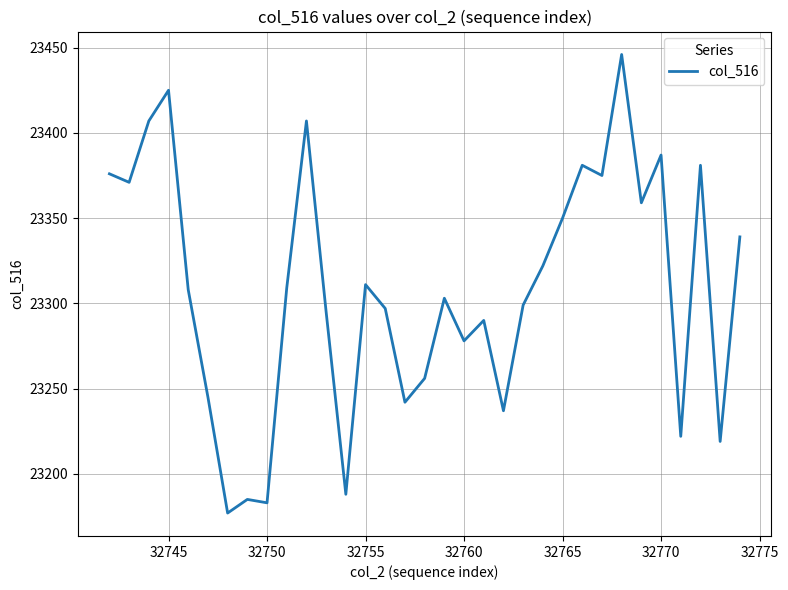

What is the minimum value shown in the chart?

23177